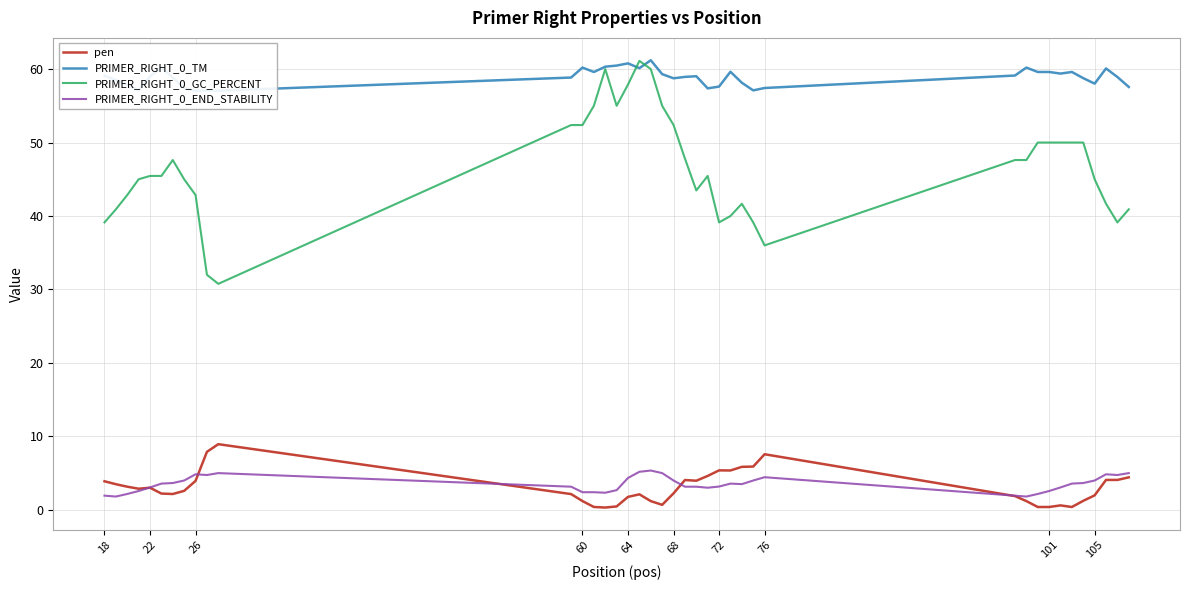

True or false: pen has a value of 3.9 at 26.

True